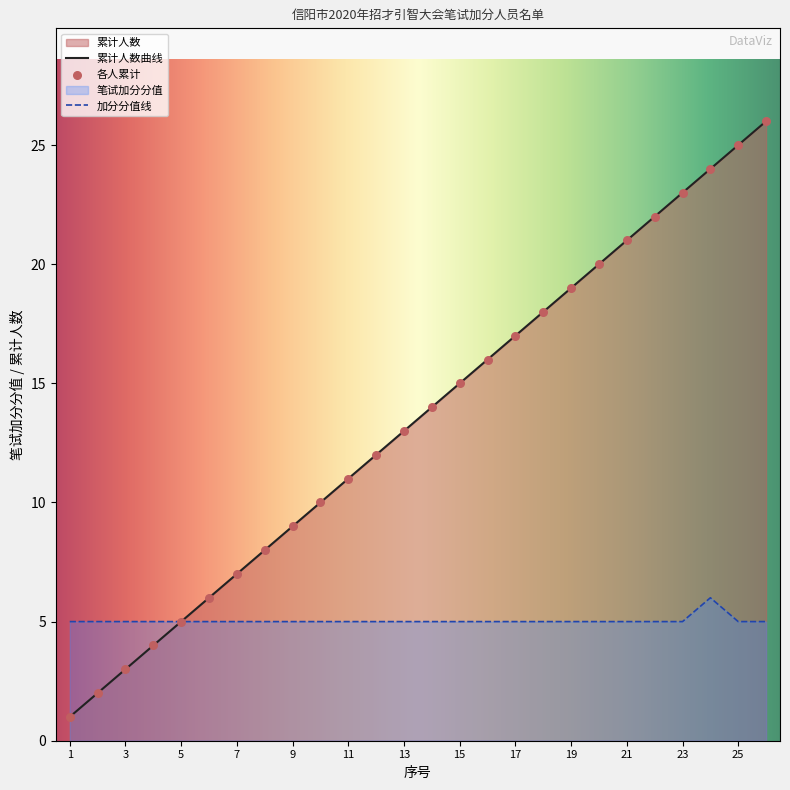

Which series reaches the minimum Y coordinate?

累计人数